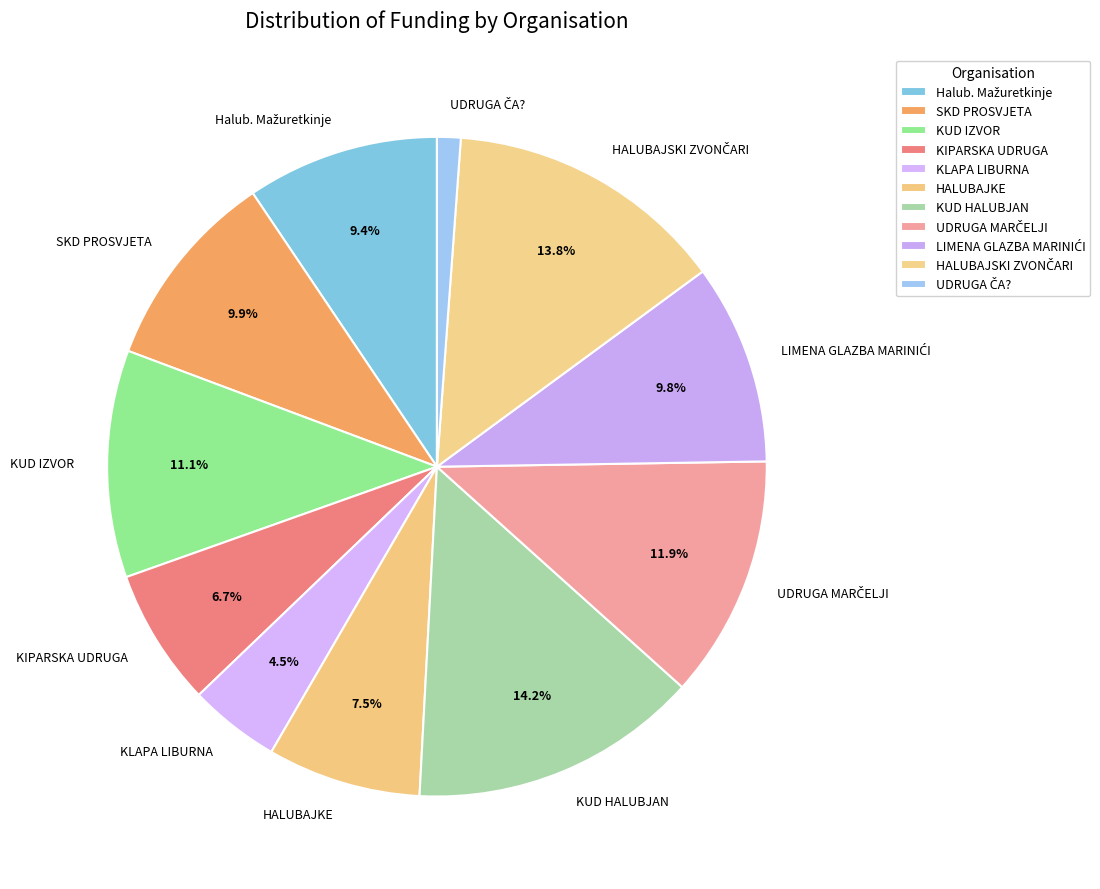

What percentage is NOT represented by KUD IZVOR?

88.9%